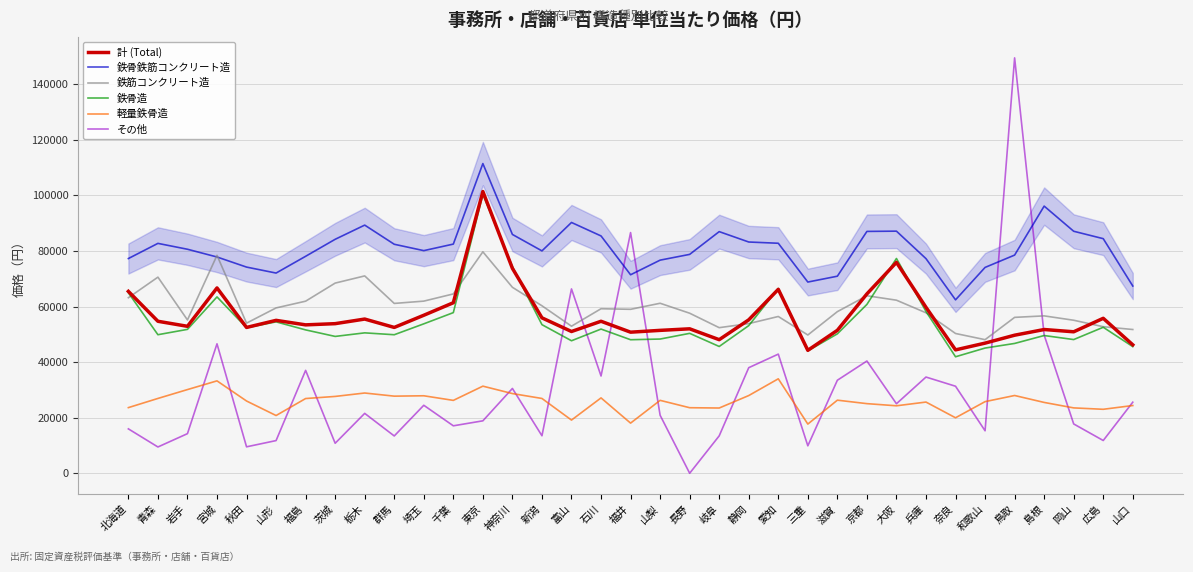

At which category is the sum across all series the highest?

東京